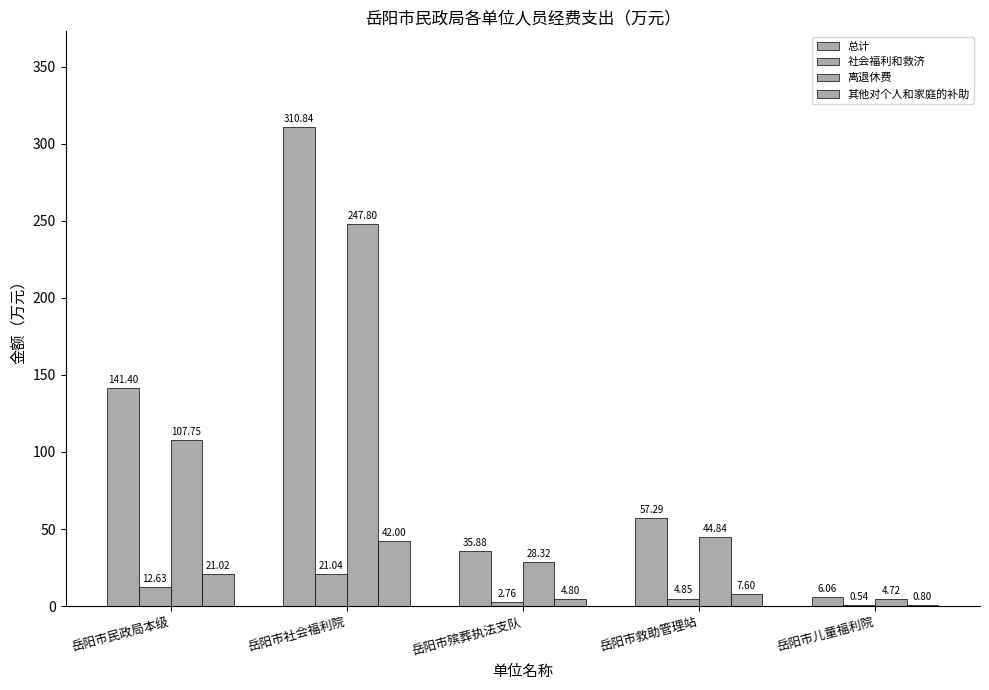

Are the bars grouped side by side (vs. stacked)?

Yes